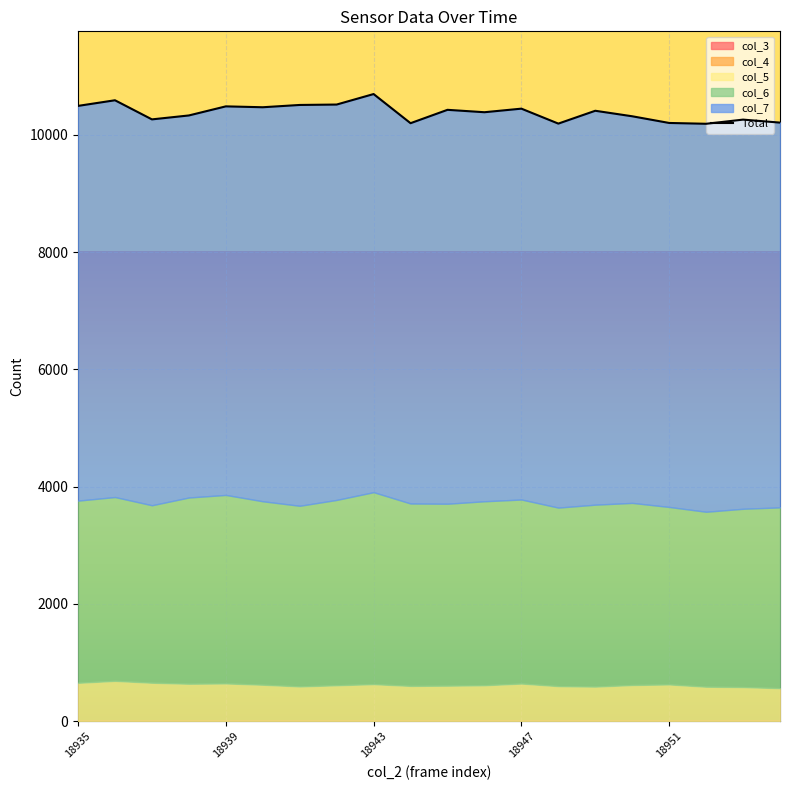

What value does the data have at 6?

10511